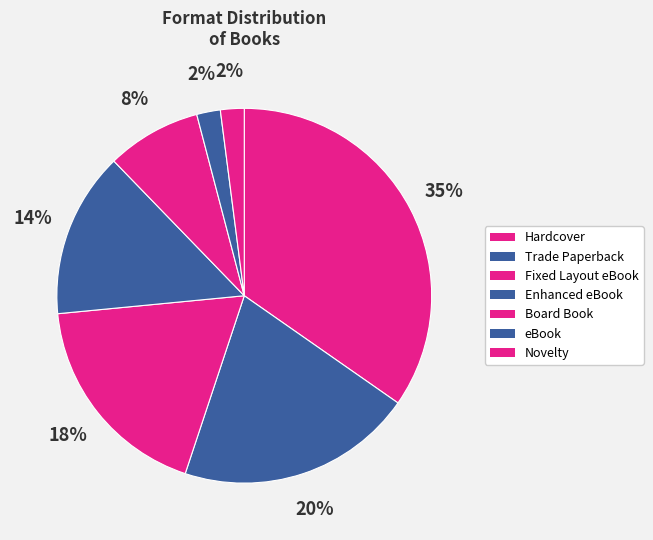

How many slices are in this pie chart?

7